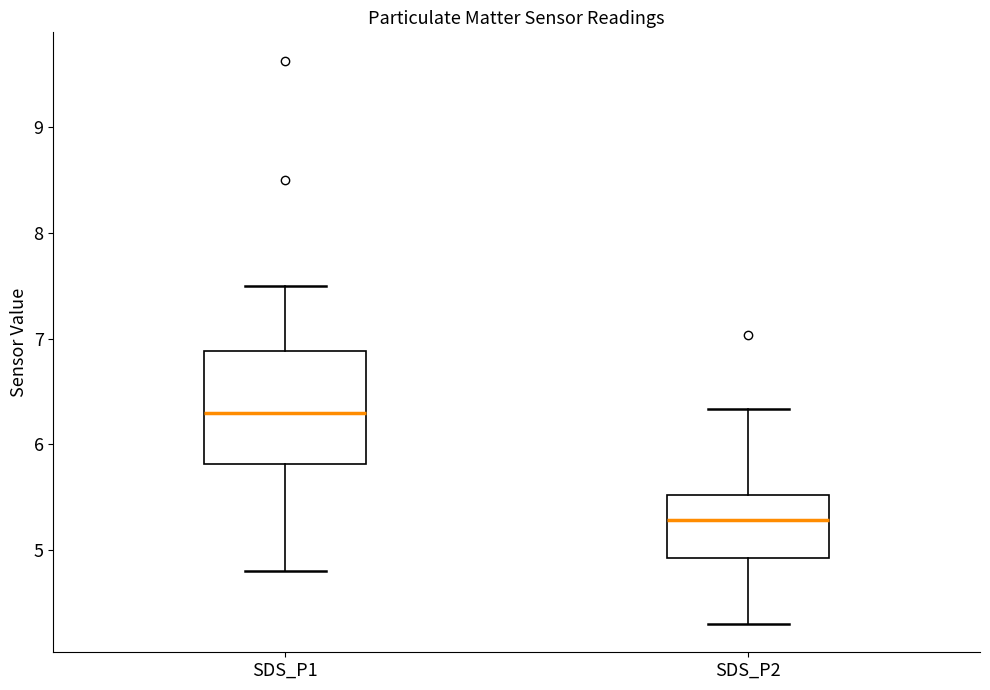

Where does the median line of the box for SDS_P2 sit on the y-axis? The values are not printed on the chart, so give them approximately, as read against the axis.

5.3